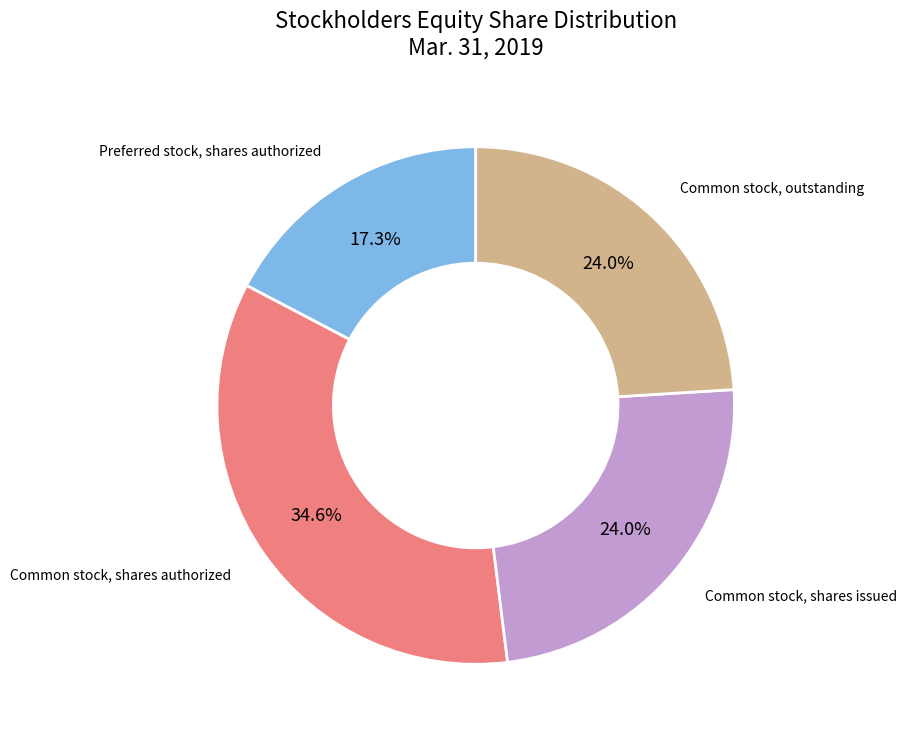

Which slice is the largest?

Common stock, shares authorized